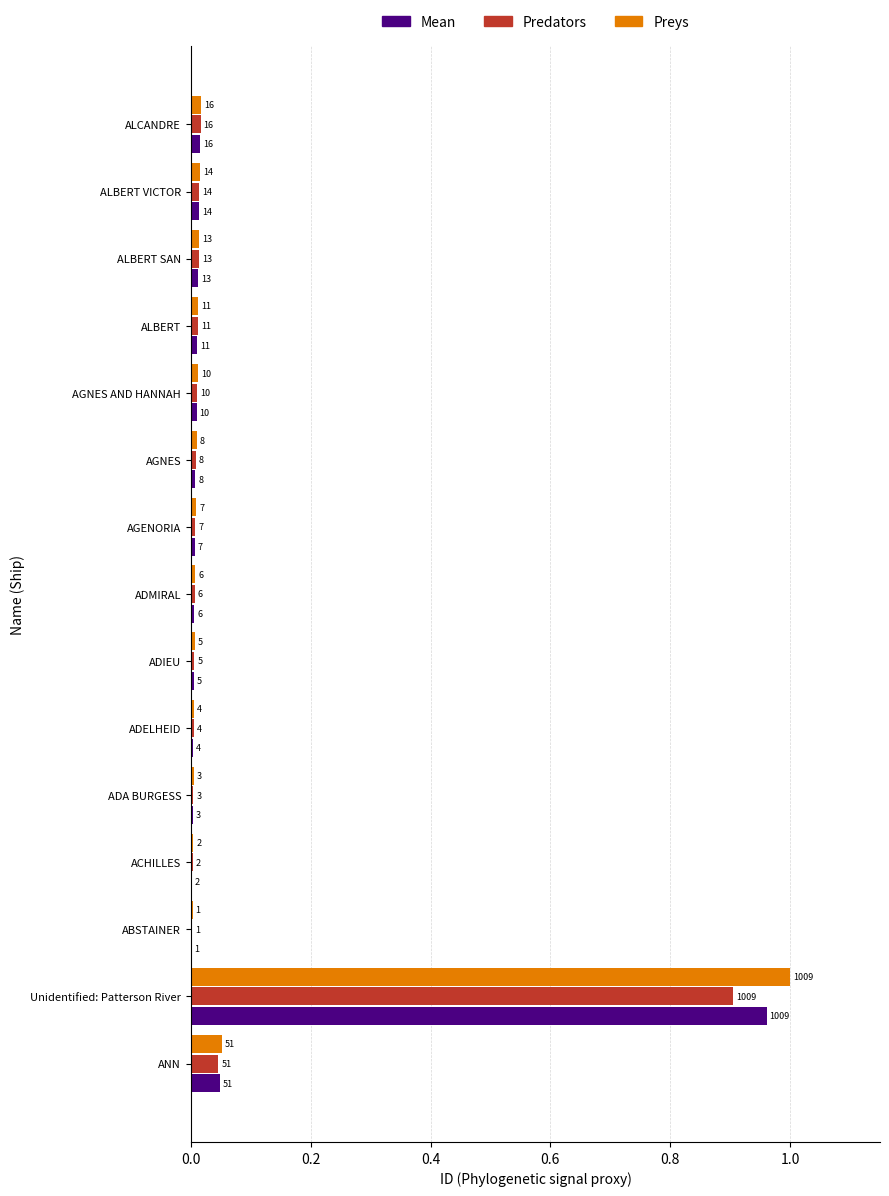

Which series has the widest spread of values?

Preys